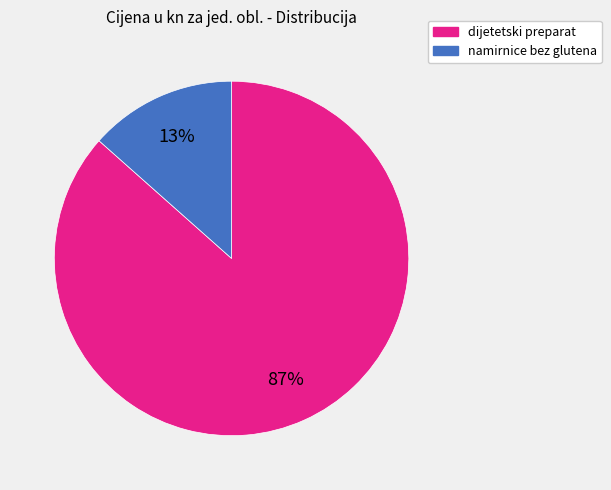

Is there a majority slice in this chart?

Yes